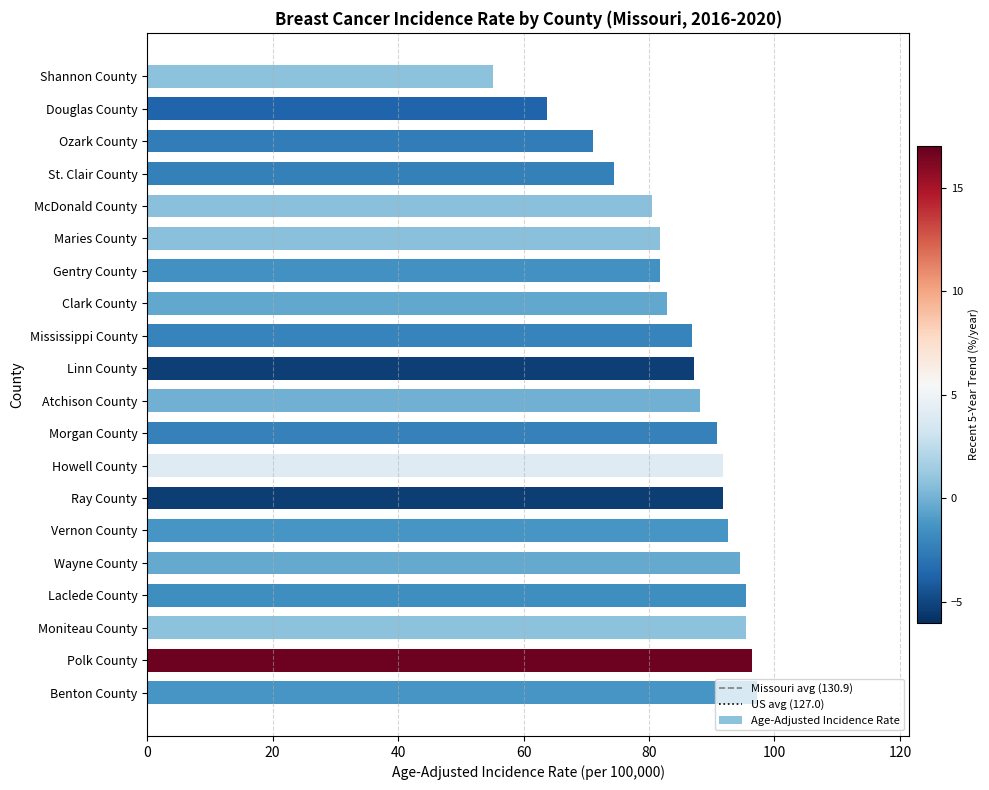

What is the difference between the maximum and minimum values?

42.0